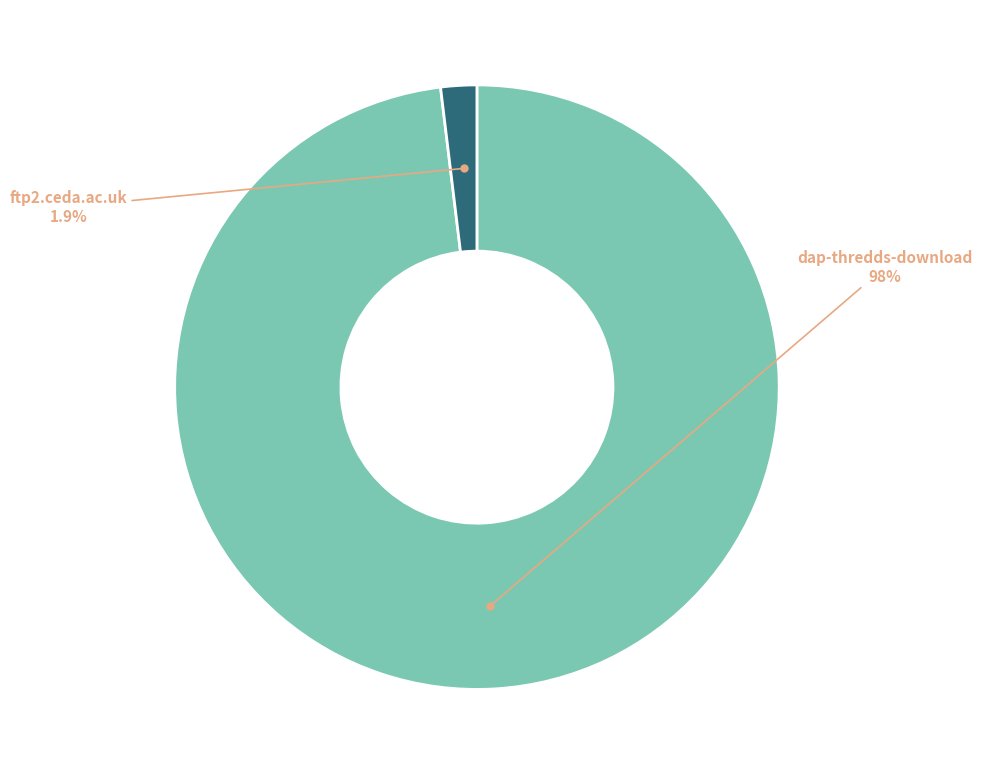

Is there any slice that represents more than half of the pie?

Yes